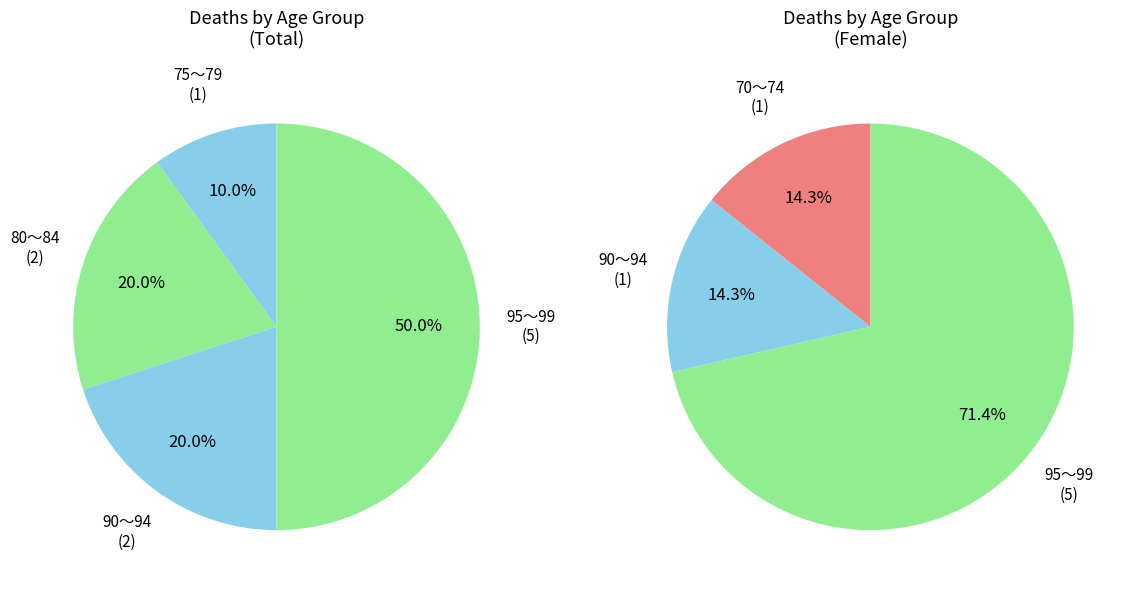

What is the ratio of the value at 90～94 to the value at 70～74?

2.0